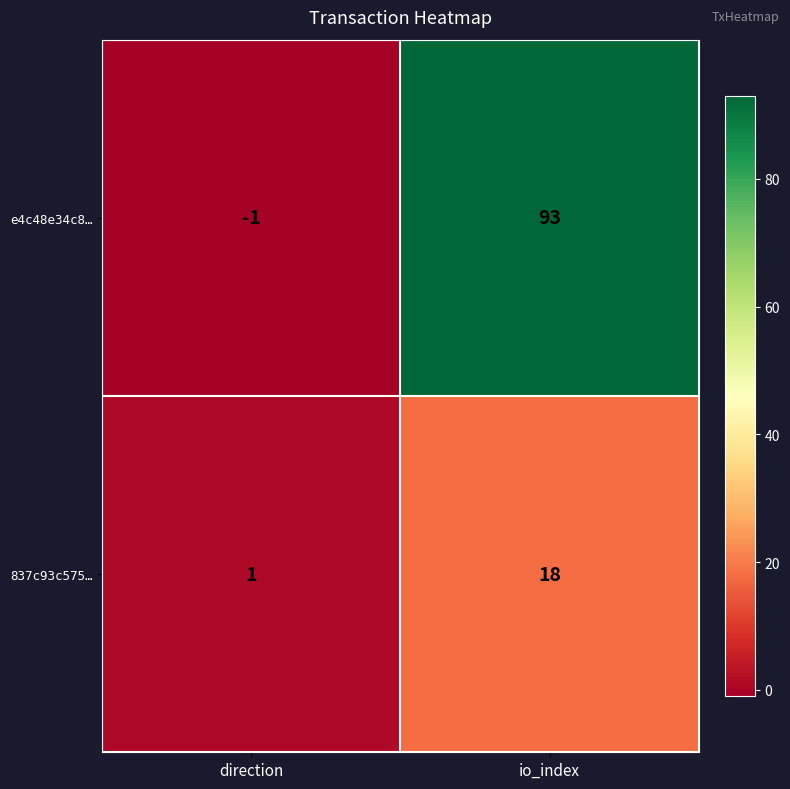

What is the difference between the e4c48e34c8… values at io_index and direction?

94